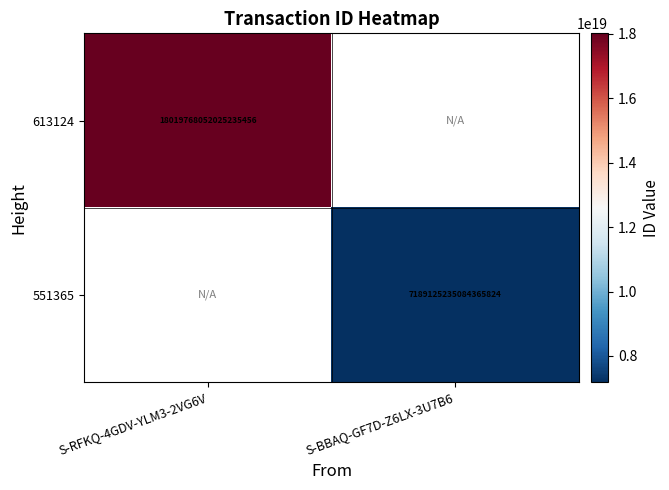

The value of 551365 at S-BBAQ-GF7D-Z6LX-3U7B6 is 7189125235084365824. True or false?

True